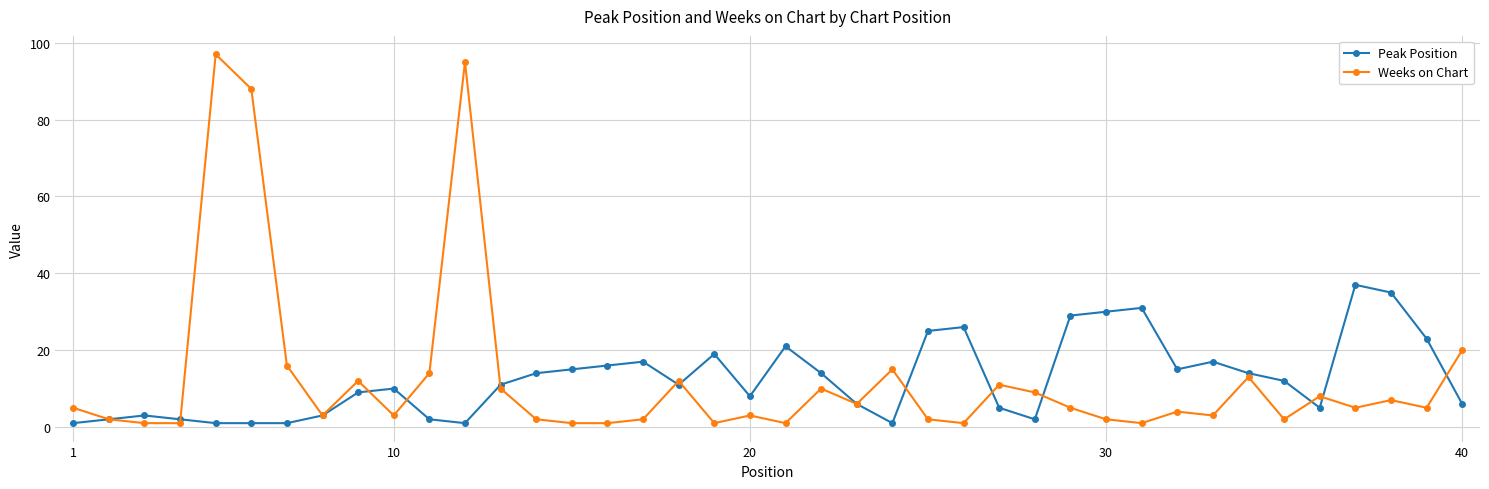

Is this an area chart (filled region under the line)?

No